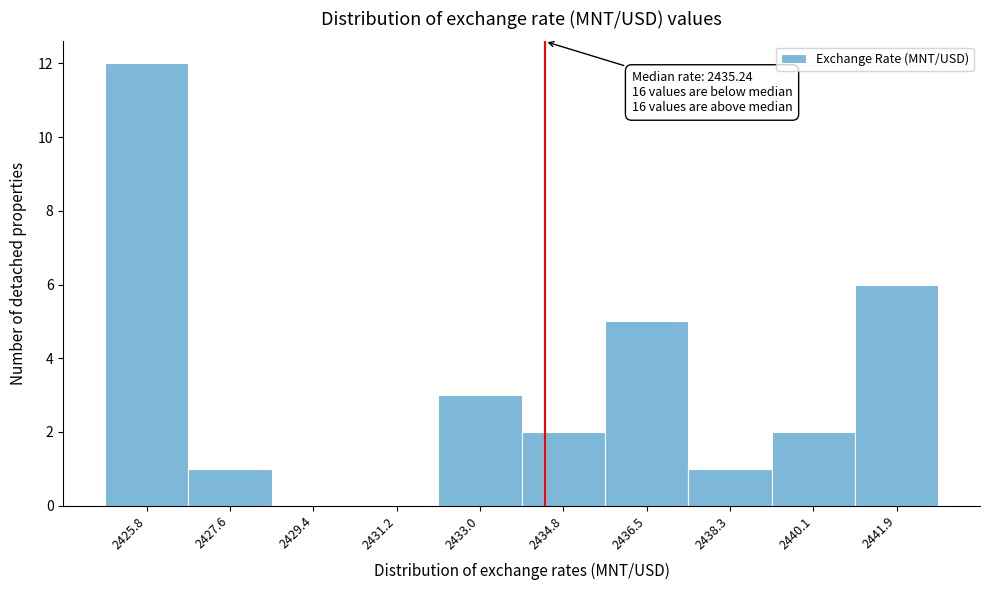

Reading left to right, list all the values displayed in this chart.

2425.8=12	2427.6=1	2429.4=0	2431.2=0	2433.0=3	2434.8=2	2436.5=5	2438.3=1	2440.1=2	2441.9=6